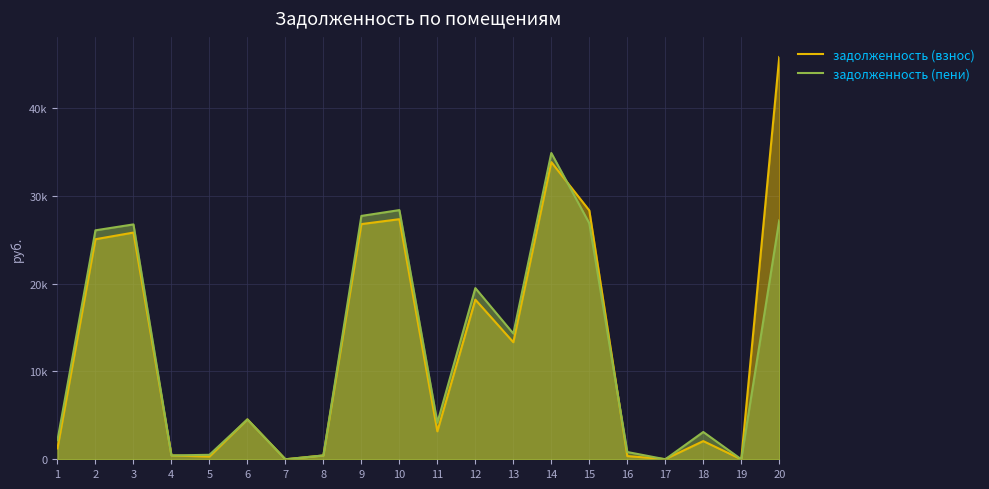

Where is задолженность (взнос) nearest to the value 22905?

2